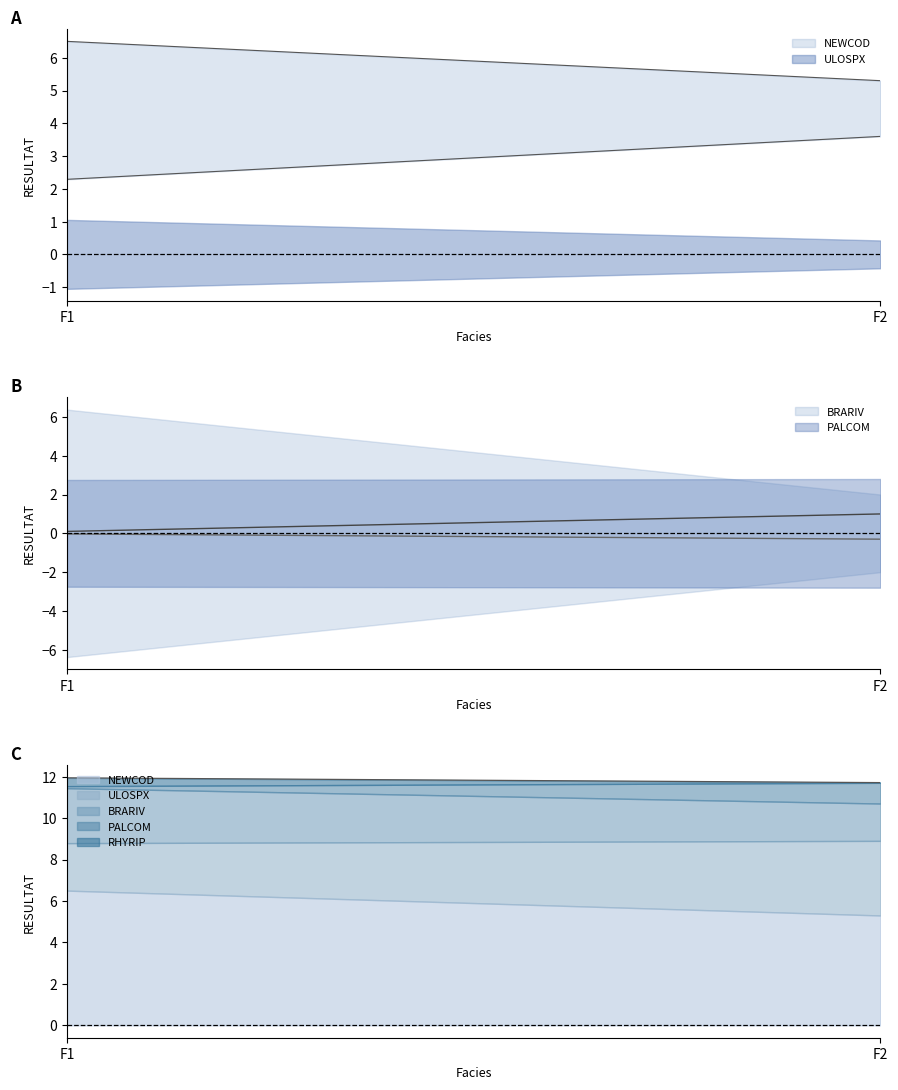

List the labels in order of RHYRIP value, smallest first.

F2, F1